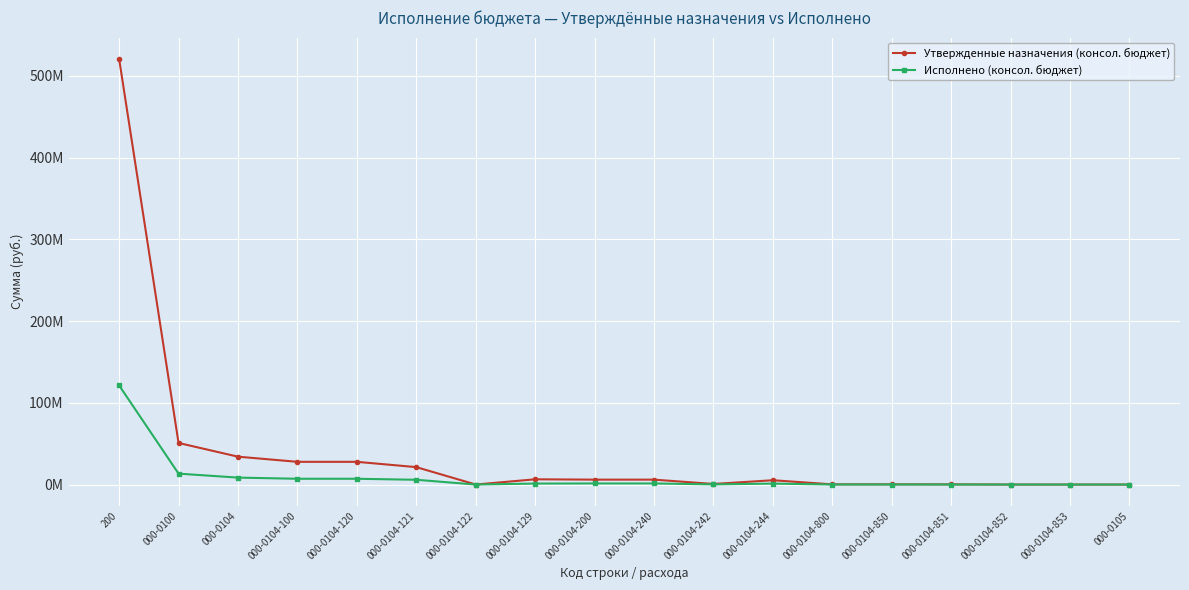

What are all the series names shown in the legend?

Утвержденные назначения (консол. бюджет), Исполнено (консол. бюджет)